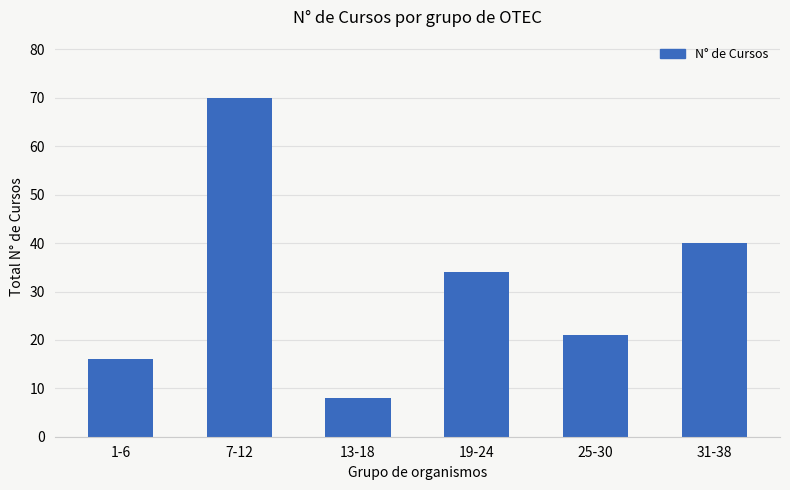

At which label does the data first exceed 34?

7-12